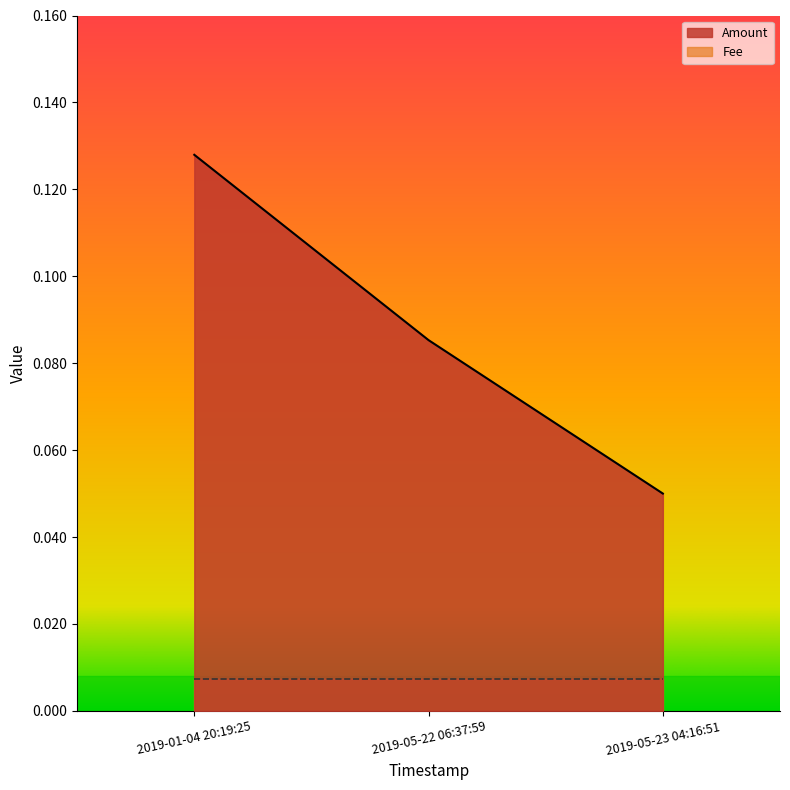

The value at 2019-05-22 06:37:59 is 0.1. True or false?

True